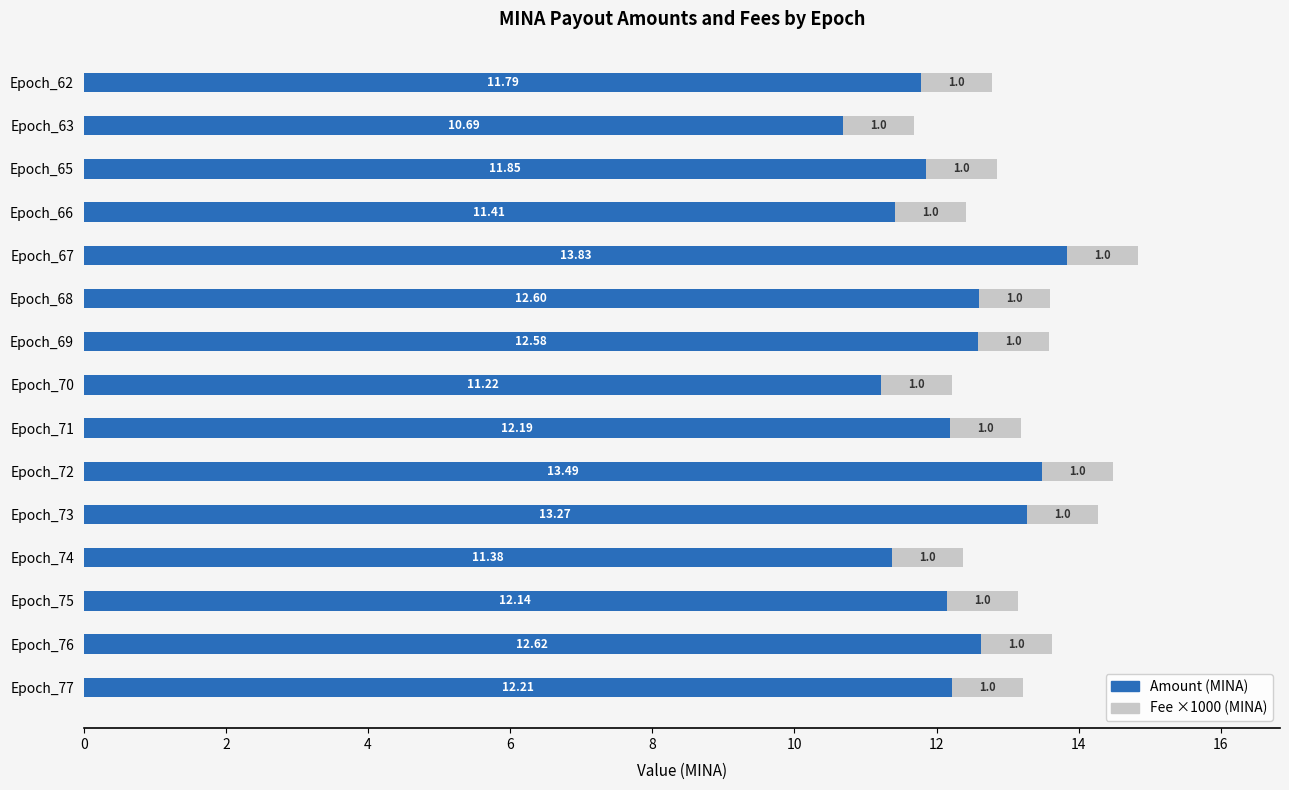

At which category is the sum across all series the highest?

Epoch_67